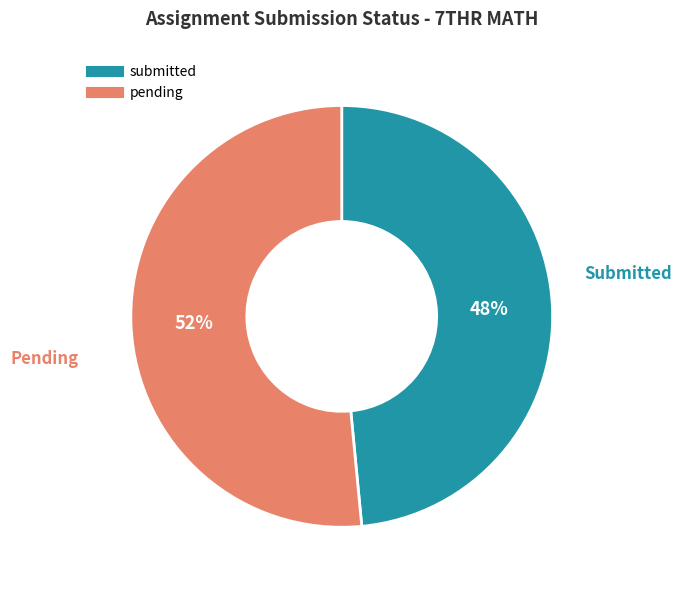

True or false: pending accounts for 58% of the total.

False